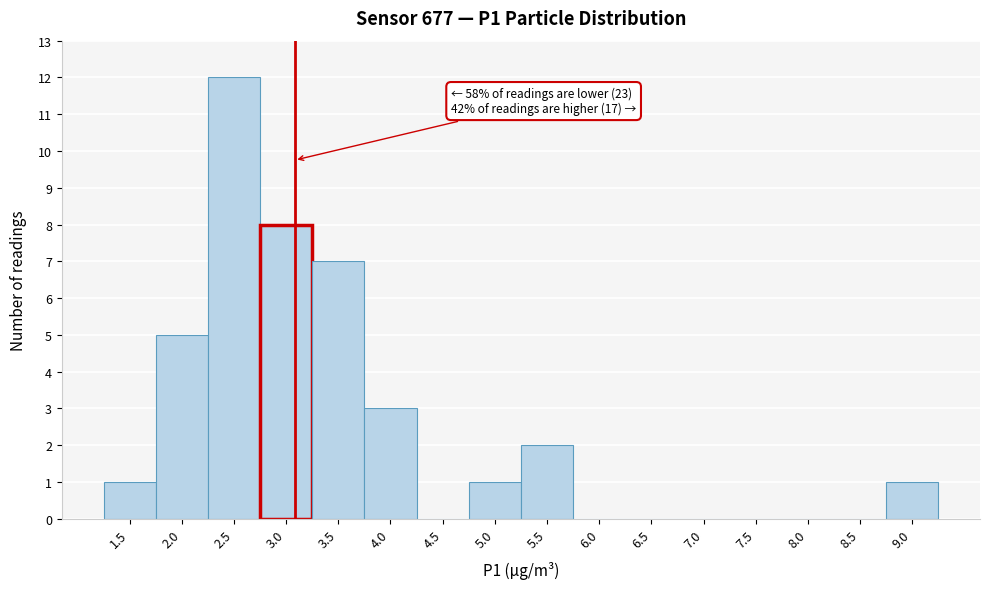

Reading left to right, list all the values displayed in this chart.

1.5=1	2.0=5	2.5=12	3.0=8	3.5=7	4.0=3	4.5=0	5.0=1	5.5=2	6.0=0	6.5=0	7.0=0	7.5=0	8.0=0	8.5=0	9.0=1